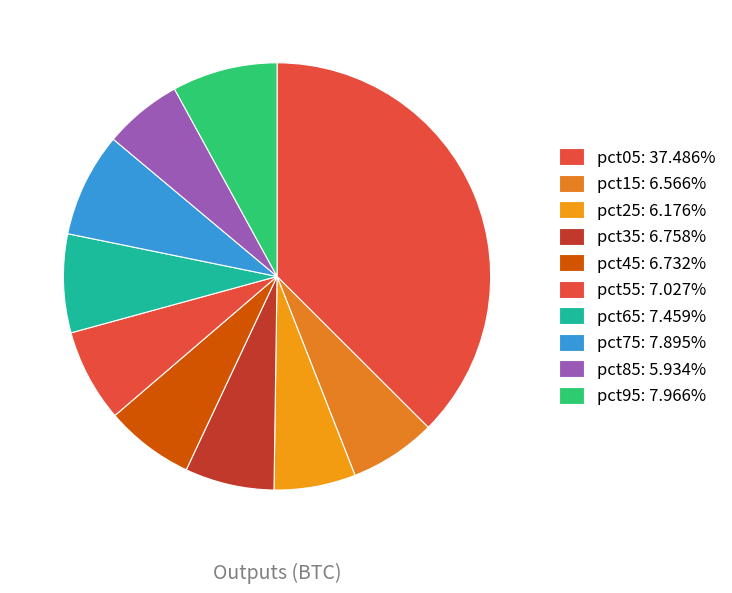

What percentage is NOT represented by pct85?

94.1%